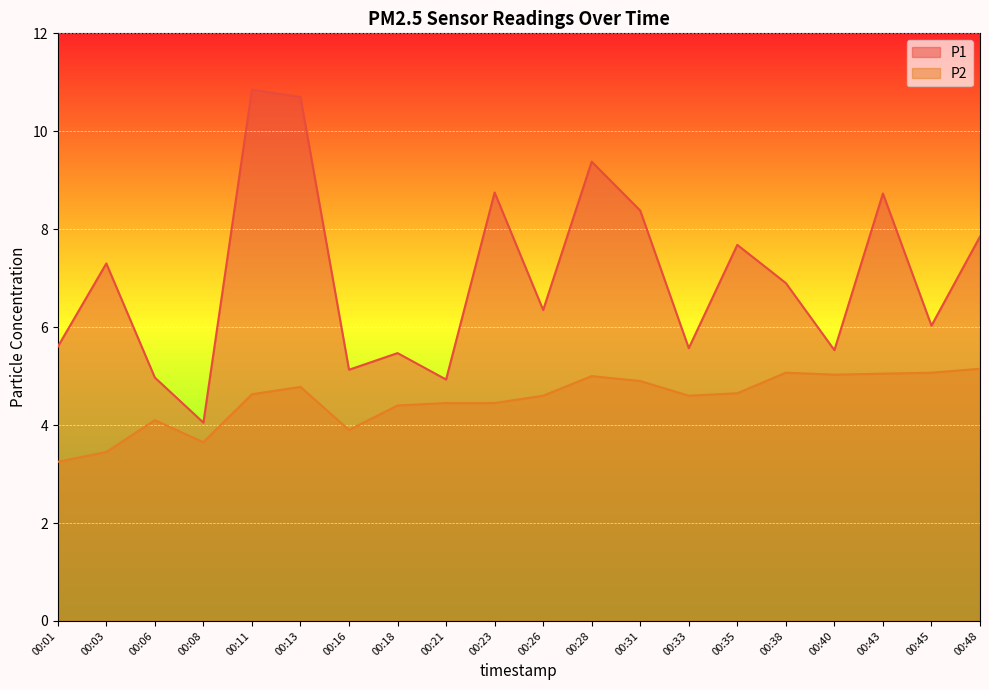

Reading left to right, transcribe all the data shown in this chart.

P1: 5.6	7.3	5.0	4.0	10.8	10.7	5.1	5.5	4.9	8.8	6.3	9.4	8.4	5.6	7.7	6.9	5.5	8.7	6.0	7.8
P2: 3.2	3.5	4.1	3.6	4.6	4.8	3.9	4.4	4.5	4.5	4.6	5.0	4.9	4.6	4.7	5.1	5.0	5.0	5.1	5.2